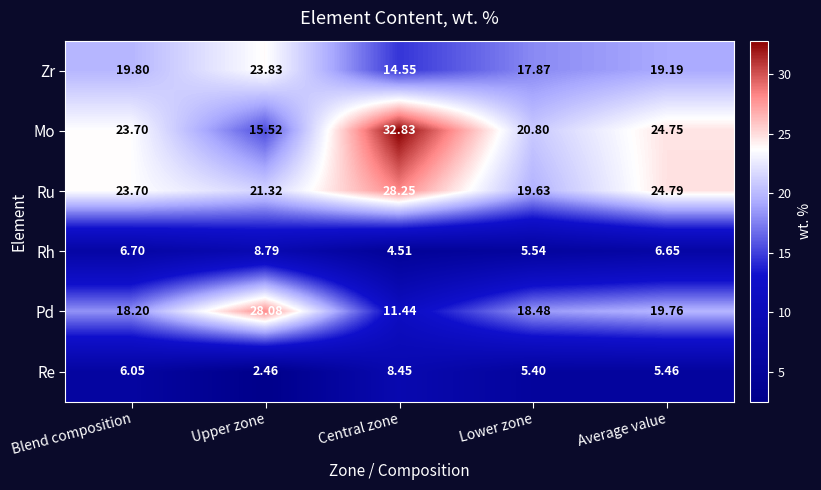

At which category does the chart reach its minimum across all series?

Upper zone